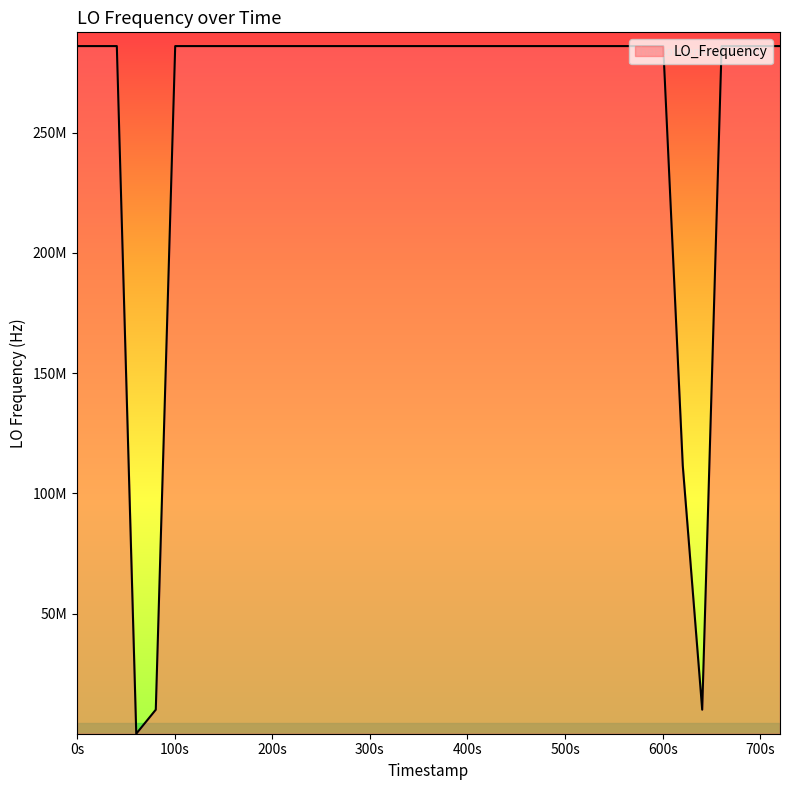

What is the average value?

260730351.2